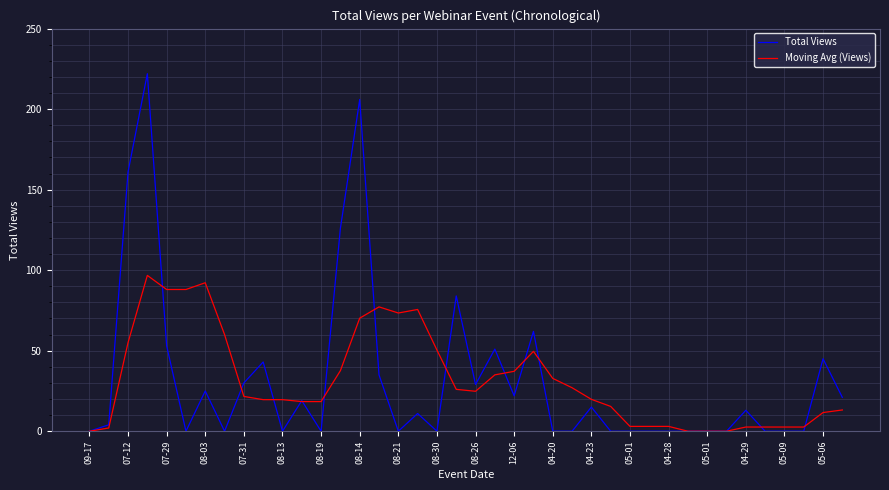

Which series has the largest range (max minus min)?

Total Views